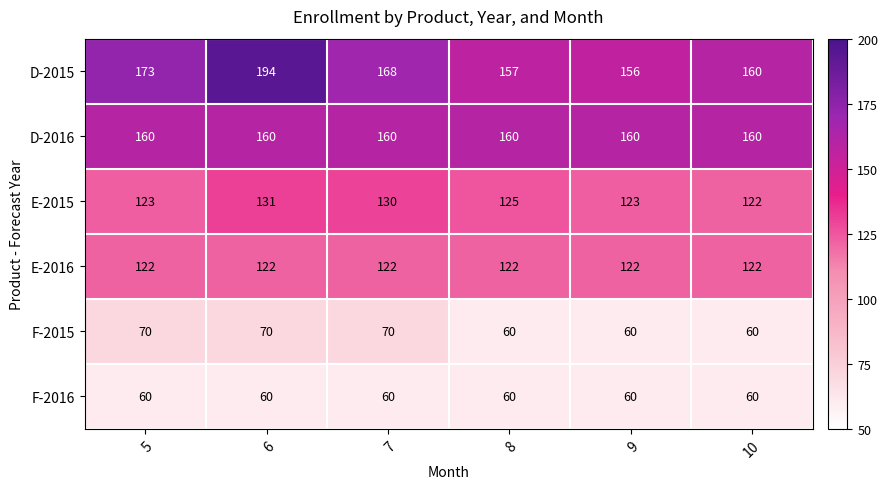

List the series in order of their peak value, lowest first.

F-2016, F-2015, E-2016, E-2015, D-2016, D-2015